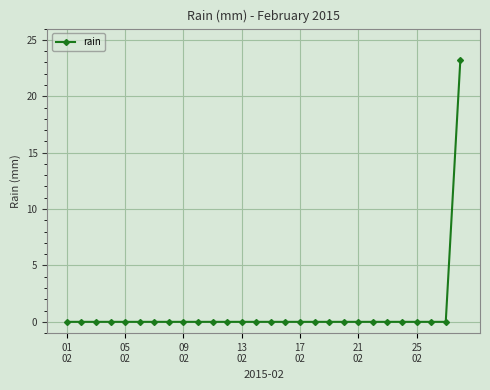

Is this an area chart (filled region under the line)?

No